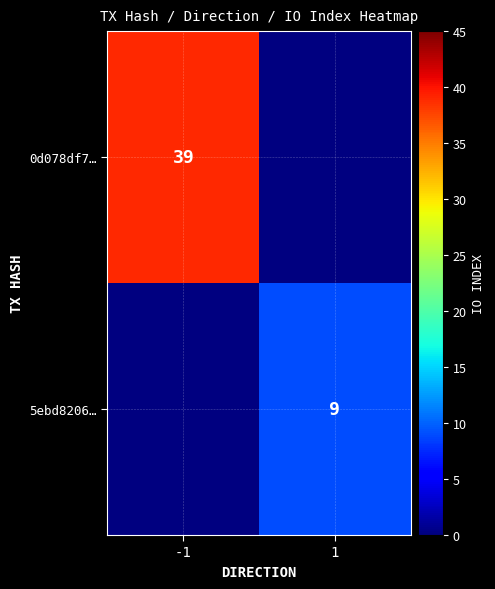

True or false: 0d078df7… has a value of 21 at -1.

False